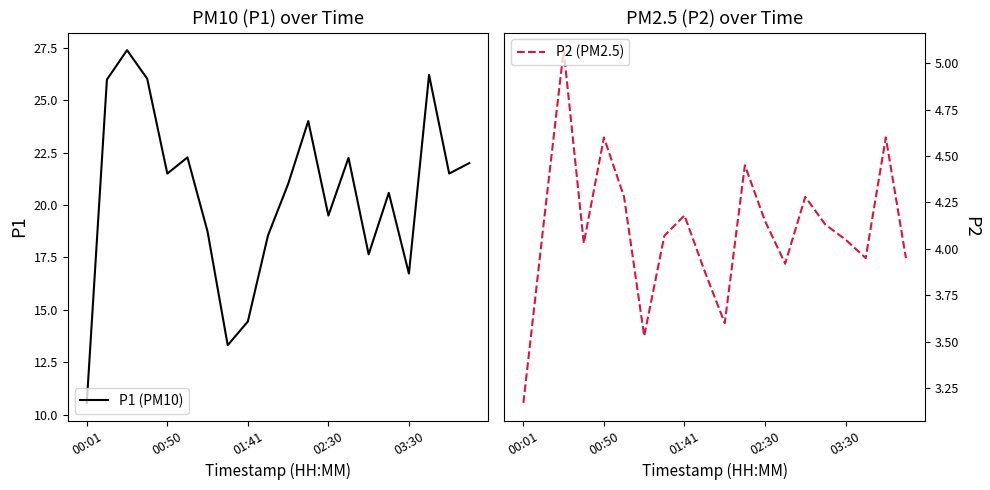

The P1 (PM10) series shows 35.6 at 19. True or false?

False